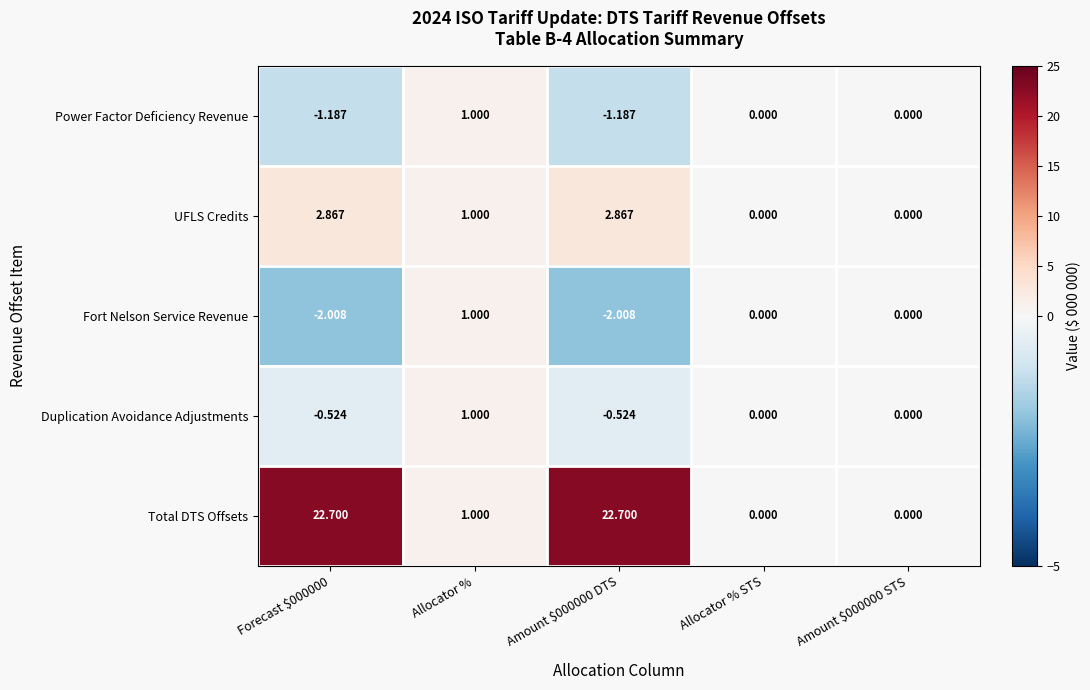

Is the value of UFLS Credits at Amount $000000 DTS greater than the value of Fort Nelson Service Revenue at Allocator % STS?

Yes